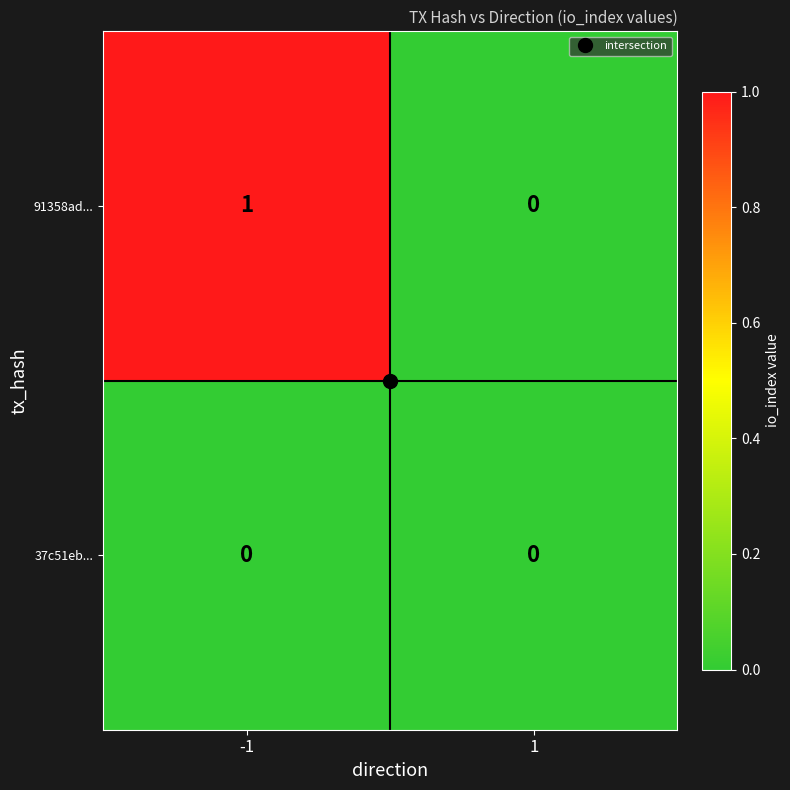

What is the difference between the highest and lowest values at -1?

1